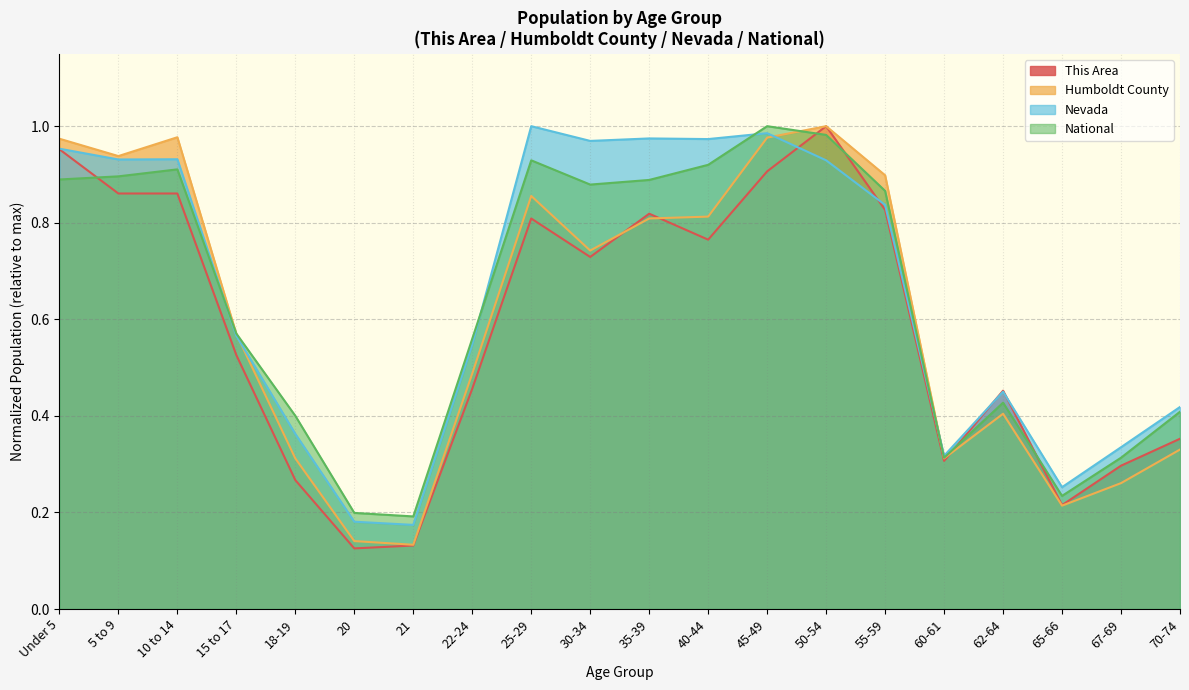

Where is the first local minimum for National?

21